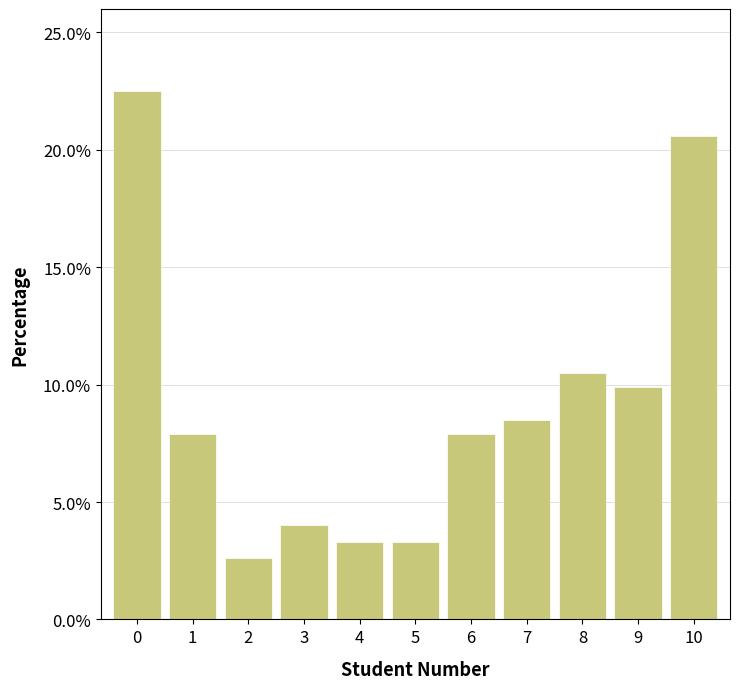

Reading left to right, transcribe all the data shown in this chart.

22.5	7.9	2.6	4.0	3.3	3.3	7.9	8.5	10.5	9.9	20.6